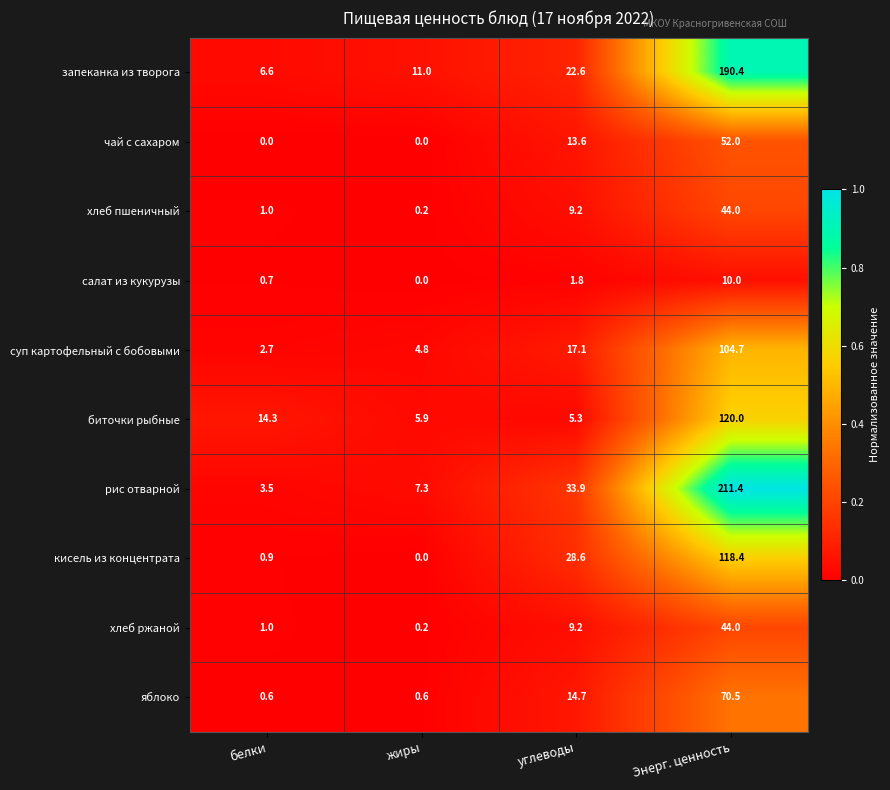

Where does the хлеб пшеничный series first go above 9?

углеводы